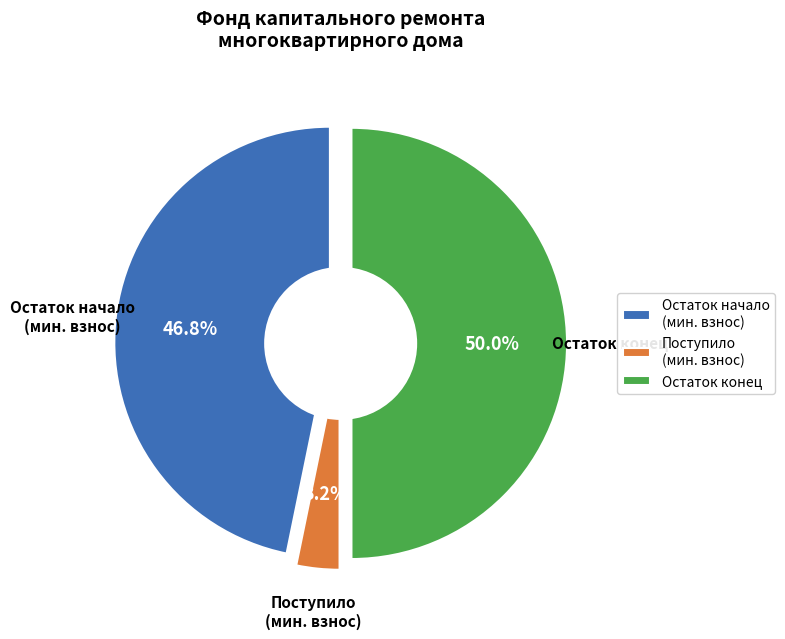

Which has a higher value, Остаток на конец периода or Поступило взносов?

Остаток на конец периода